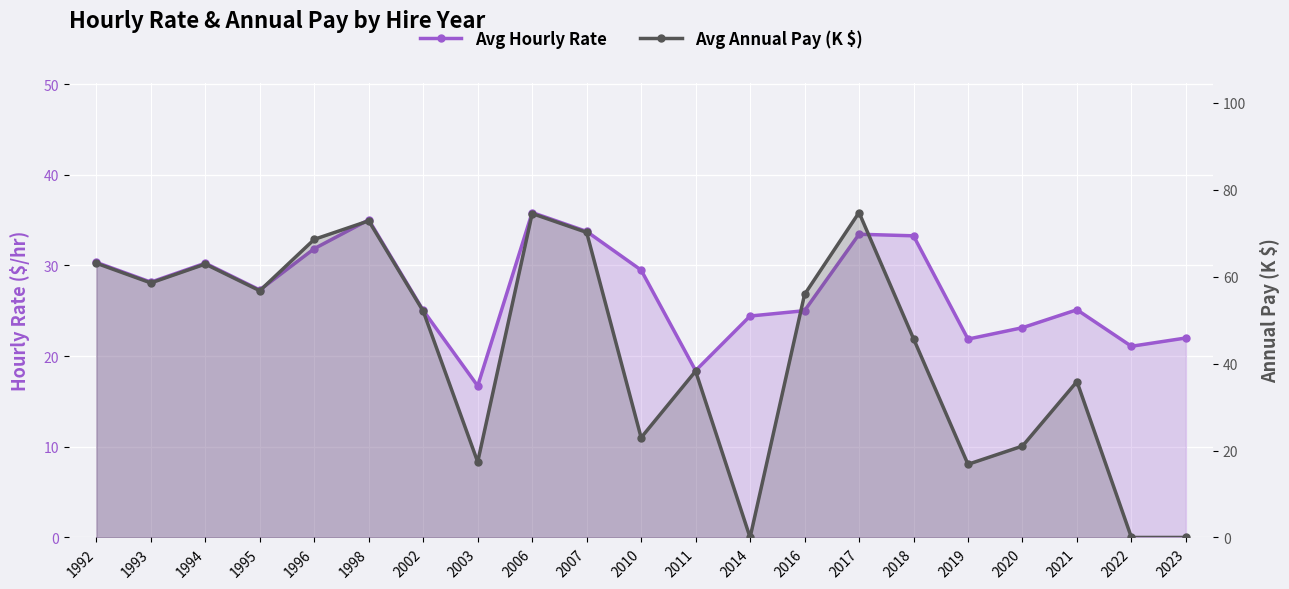

Between 1992 and 1995, which is larger?

1992